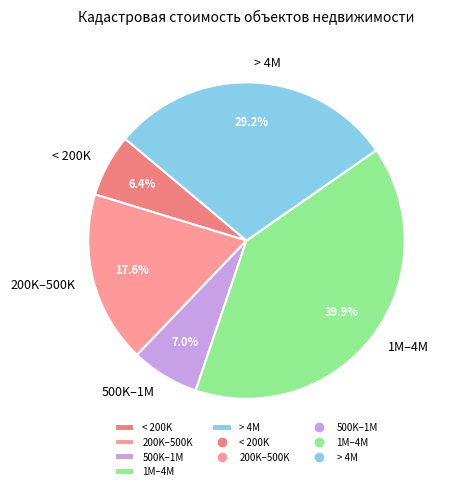

Does any single category account for the majority?

No